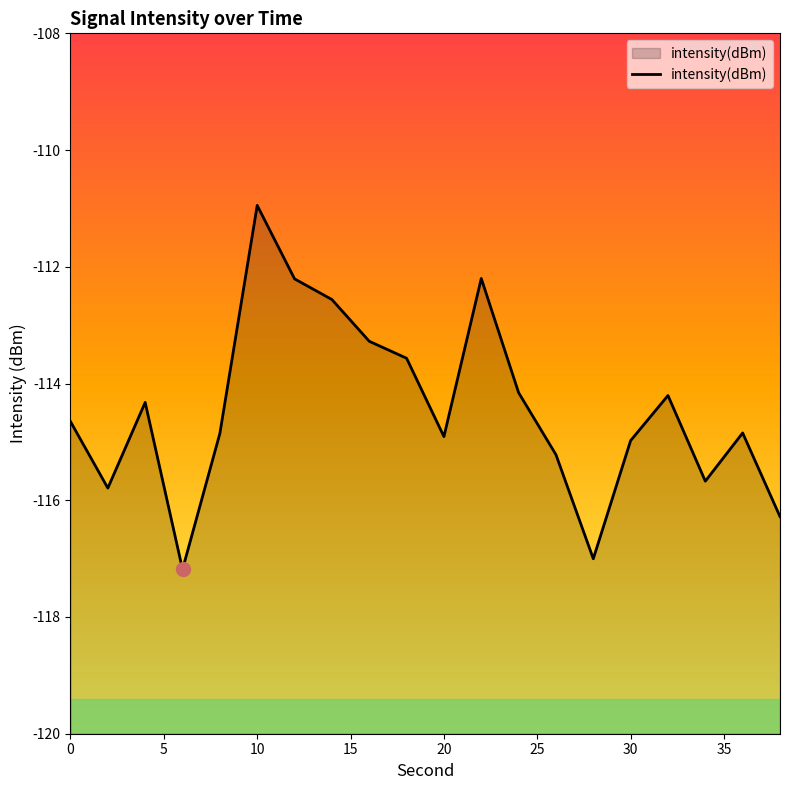

What is the maximum value shown in the chart?

-110.9